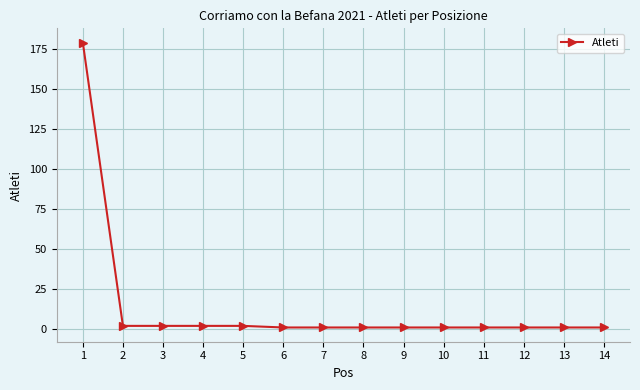

What is the maximum value shown in the chart?

179